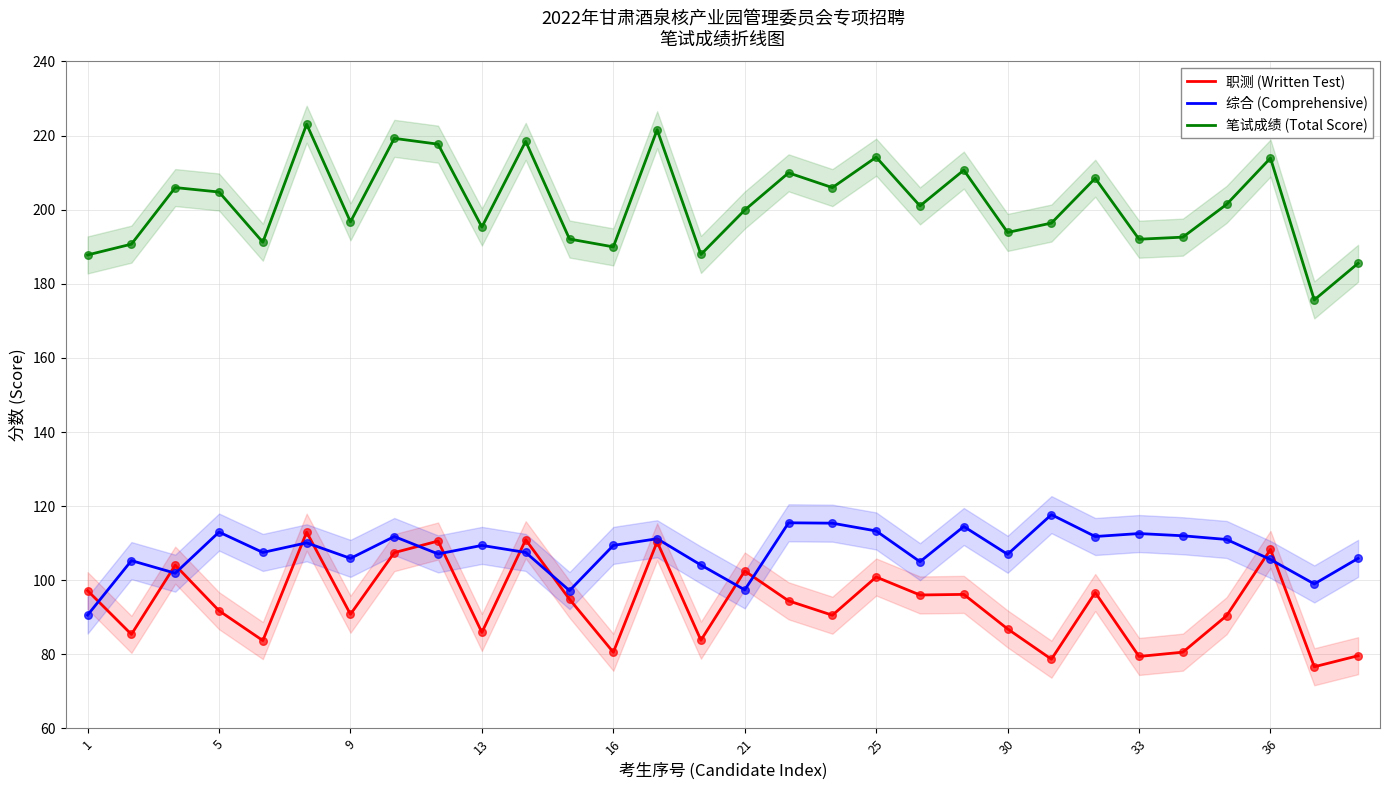

True or false: 综合 (Comprehensive) has a value of 141.0 at 30.

False